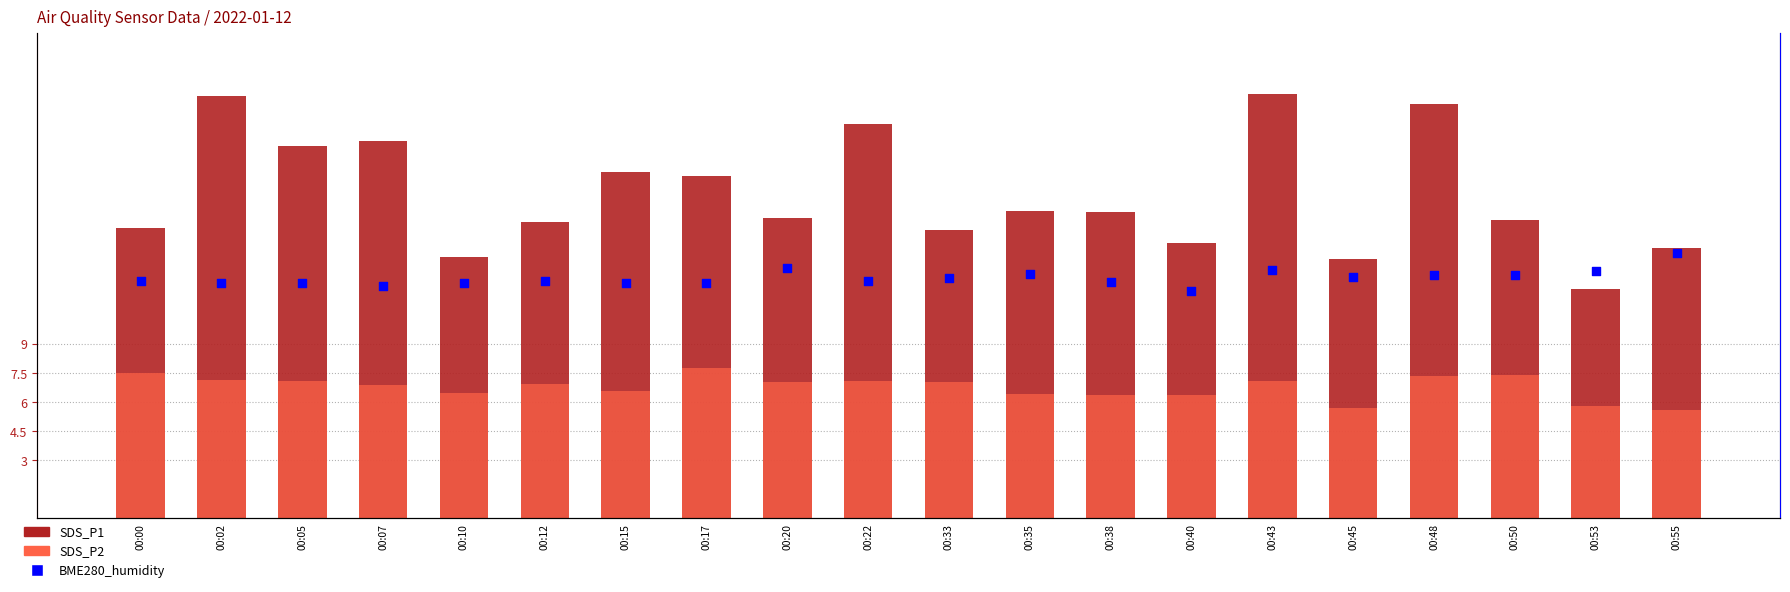

Is the value of SDS_P1 at 00:33 greater than the value of BME280_humidity at 00:20?

No